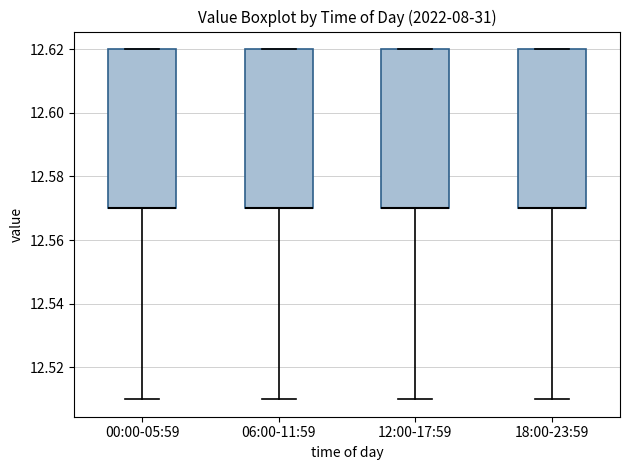

Where is the upper edge of the box for 18:00-23:59 on the y-axis? The values are not printed on the chart, so give them approximately, as read against the axis.

12.62